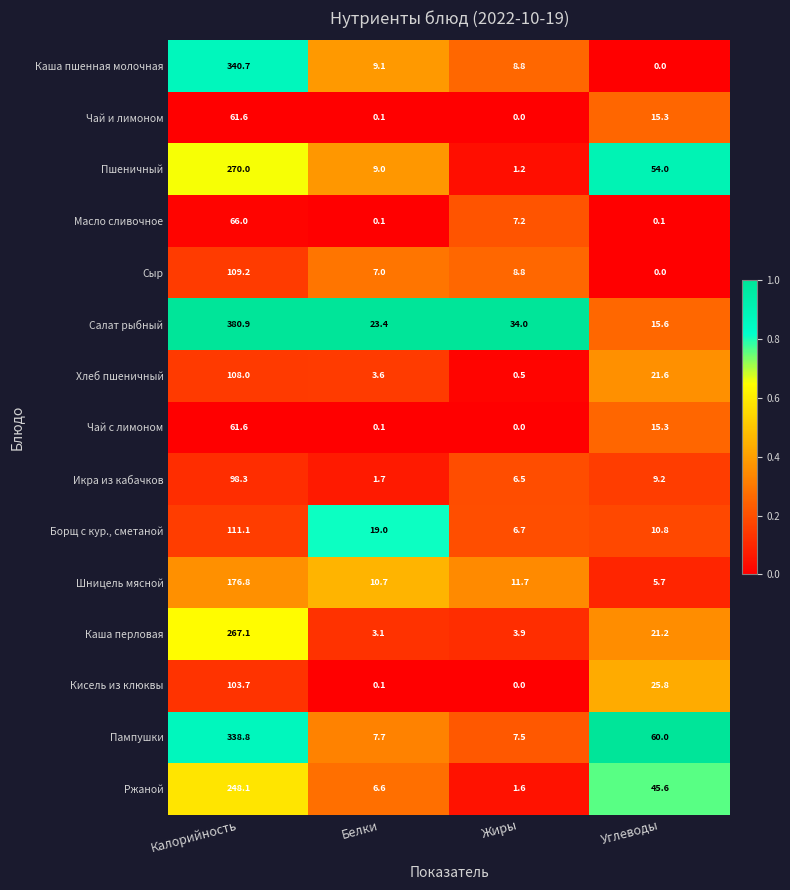

Is the value of Икра из кабачков at Калорийность greater than the value of Салат рыбный at Жиры?

Yes